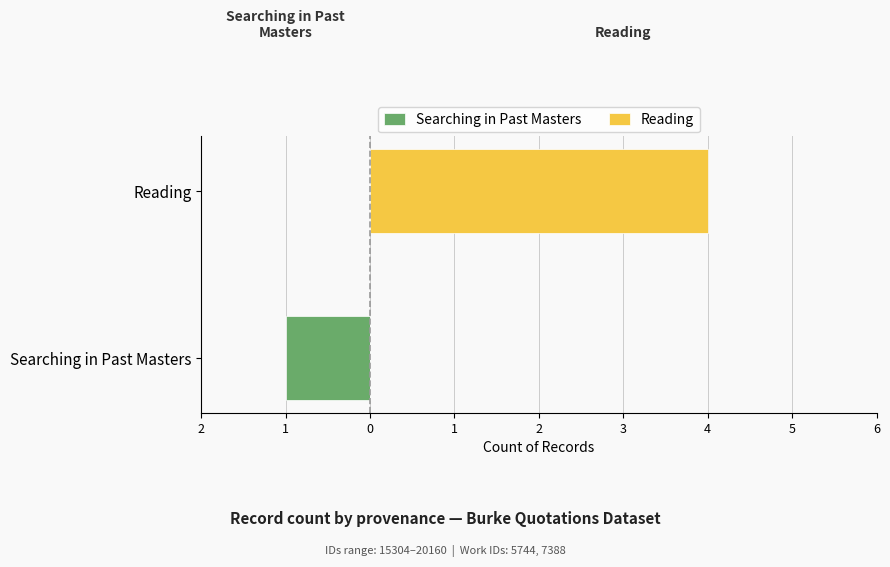

Between Searching in Past Masters and Reading, which series saw the biggest shift?

Reading